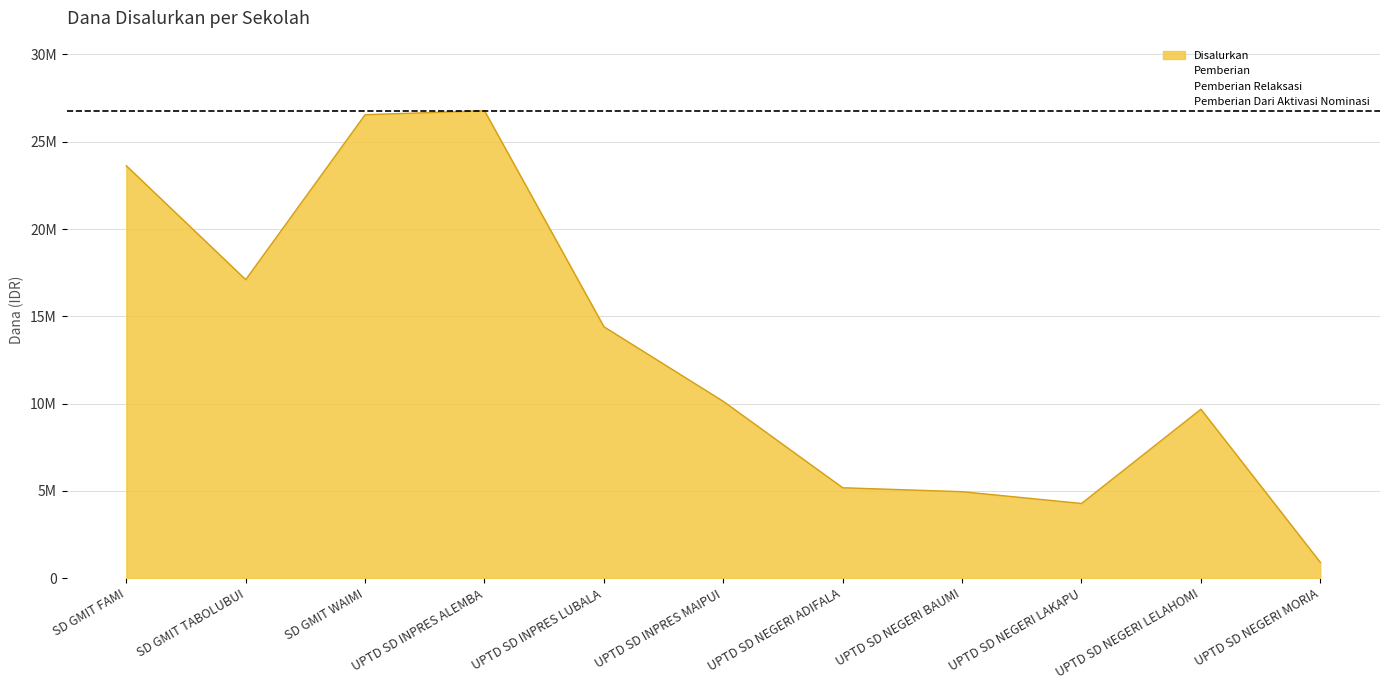

Reading left to right, what are all the values shown in this chart?

Pemberian: SD GMIT FAMI=12825000	SD GMIT TABOLUBUI=11700000	SD GMIT WAIMI=18000000	UPTD SD INPRES ALEMBA=13050000	UPTD SD INPRES LUBALA=11025000	UPTD SD INPRES MAIPUI=8550000	UPTD SD NEGERI ADIFALA=3825000	UPTD SD NEGERI BAUMI=3600000	UPTD SD NEGERI LAKAPU=2025000	UPTD SD NEGERI LELAHOMI=6975000	UPTD SD NEGERI MORIA=0
Pemberian Dari Aktivasi Nominasi: SD GMIT FAMI=225000	SD GMIT TABOLUBUI=0	SD GMIT WAIMI=0	UPTD SD INPRES ALEMBA=0	UPTD SD INPRES LUBALA=900000	UPTD SD INPRES MAIPUI=0	UPTD SD NEGERI ADIFALA=0	UPTD SD NEGERI BAUMI=0	UPTD SD NEGERI LAKAPU=0	UPTD SD NEGERI LELAHOMI=0	UPTD SD NEGERI MORIA=0
Pemberian Relaksasi: SD GMIT FAMI=10575000	SD GMIT TABOLUBUI=5400000	SD GMIT WAIMI=8550000	UPTD SD INPRES ALEMBA=13725000	UPTD SD INPRES LUBALA=2475000	UPTD SD INPRES MAIPUI=1575000	UPTD SD NEGERI ADIFALA=1350000	UPTD SD NEGERI BAUMI=1350000	UPTD SD NEGERI LAKAPU=2250000	UPTD SD NEGERI LELAHOMI=2700000	UPTD SD NEGERI MORIA=900000